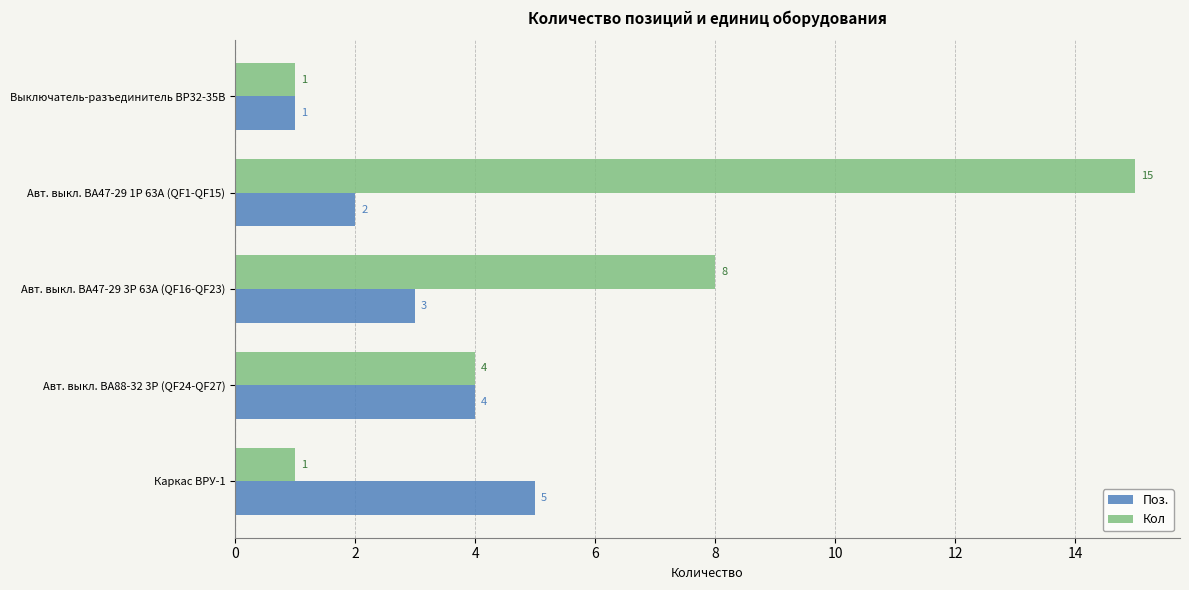

The Кол series shows 0 at Каркас ВРУ-1. True or false?

False